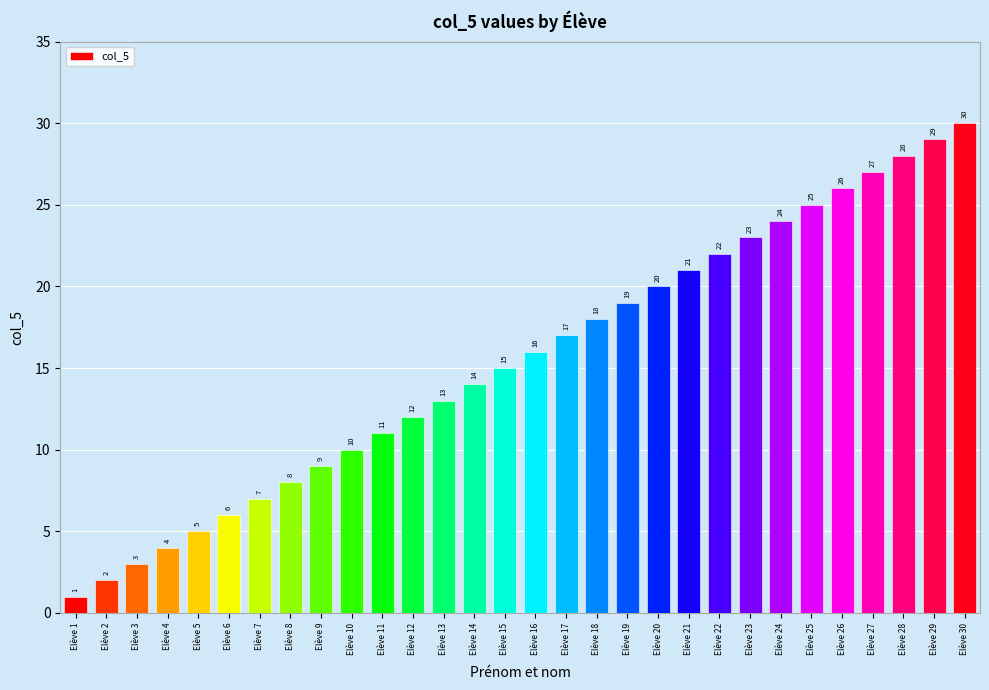

How many values are below 16?

15